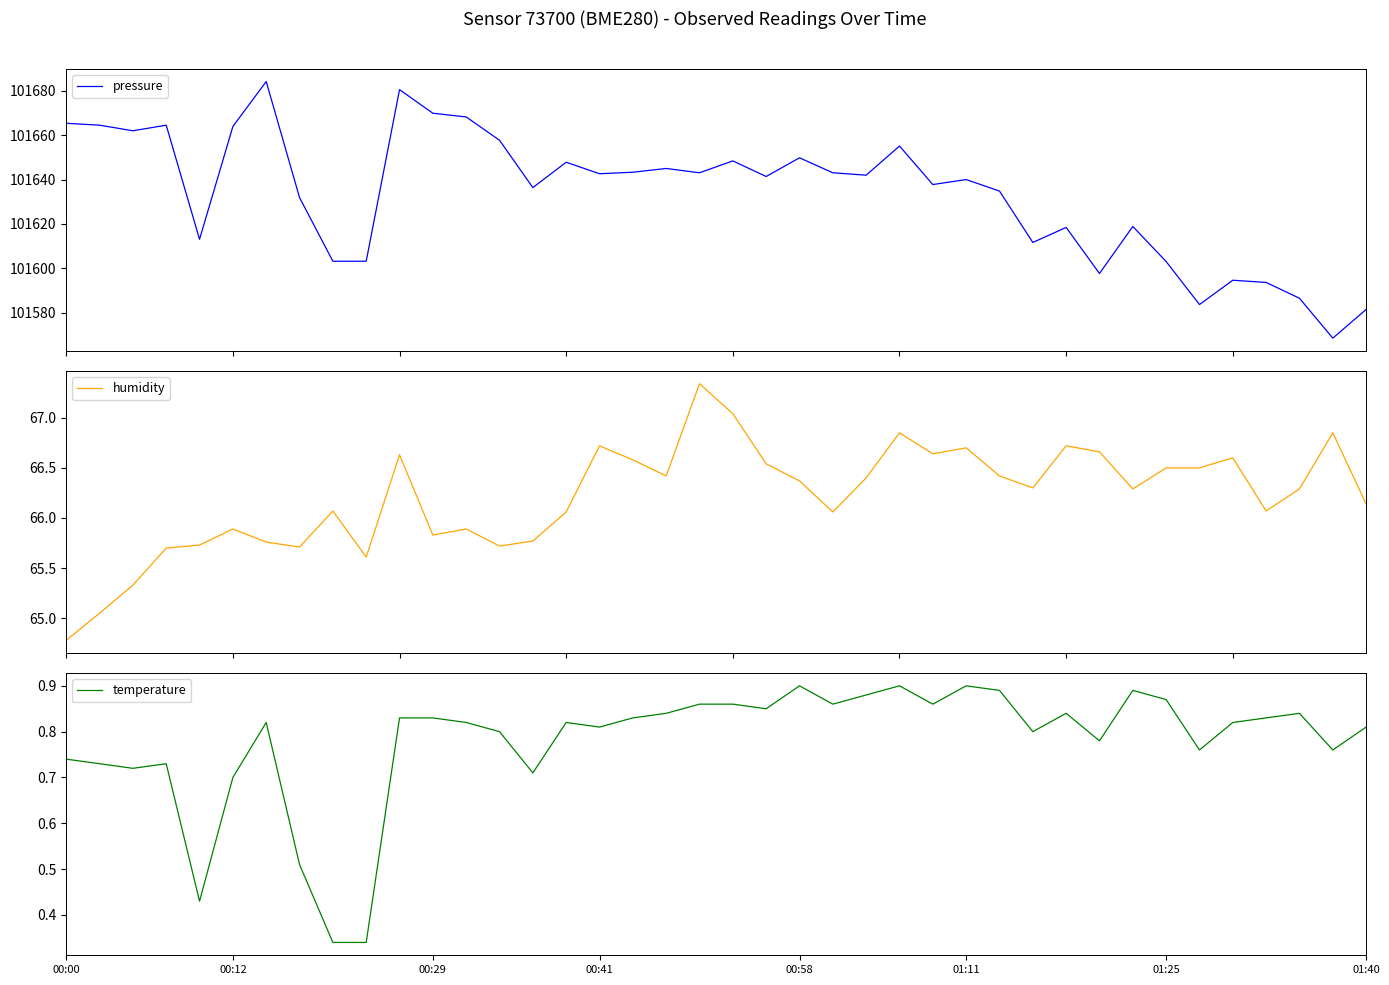

What position from the left is 31?

32